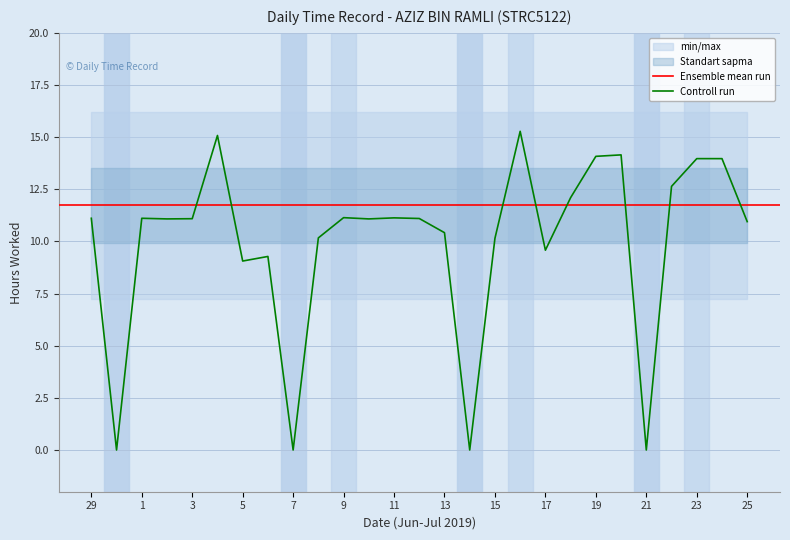

Reading left to right, what are all the values shown in this chart?

29=11.1	30=0.0	1=11.1	2=11.1	3=11.1	4=15.1	5=9.1	6=9.3	7=0.0	8=10.2	9=11.1	10=11.1	11=11.1	12=11.1	13=10.4	14=0.0	15=10.2	16=15.3	17=9.6	18=12.1	19=14.1	20=14.2	21=0.0	22=12.6	23=14.0	24=14.0	25=10.9